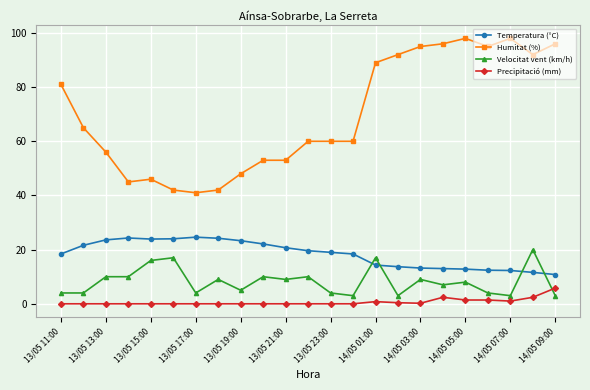

What is the sum of all Velocitat vent (km/h) values?

189.0